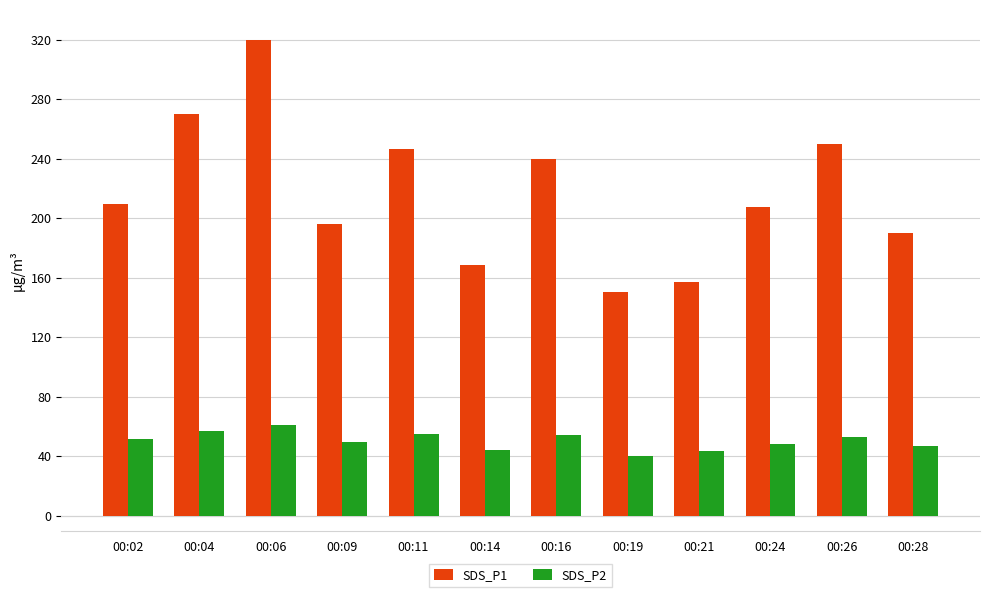

At 00:06, list the series in order from smallest to largest.

SDS_P2, SDS_P1